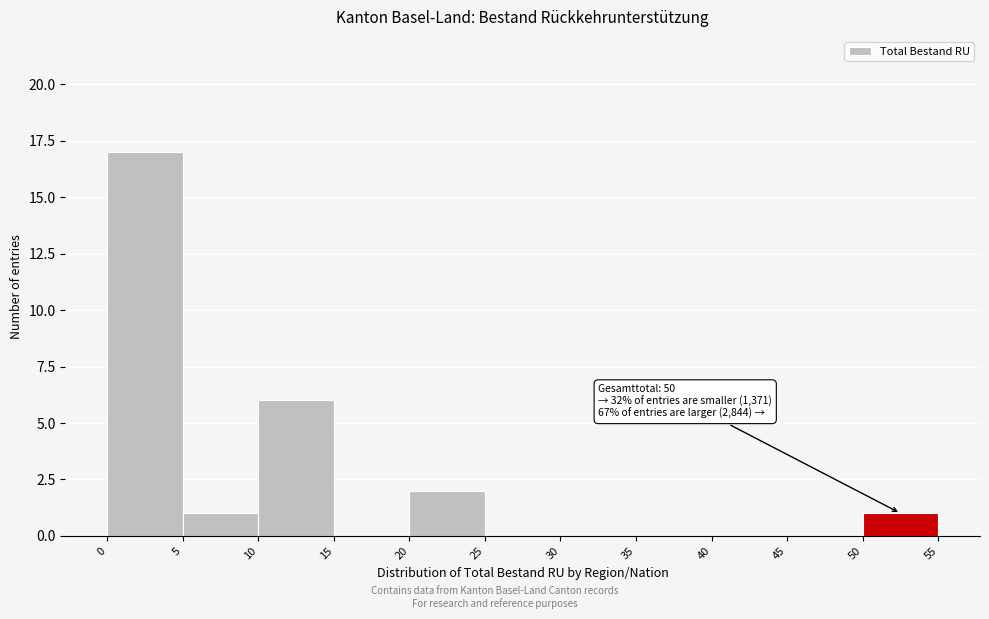

Which range on the x-axis has the tallest bar?

0 to 5